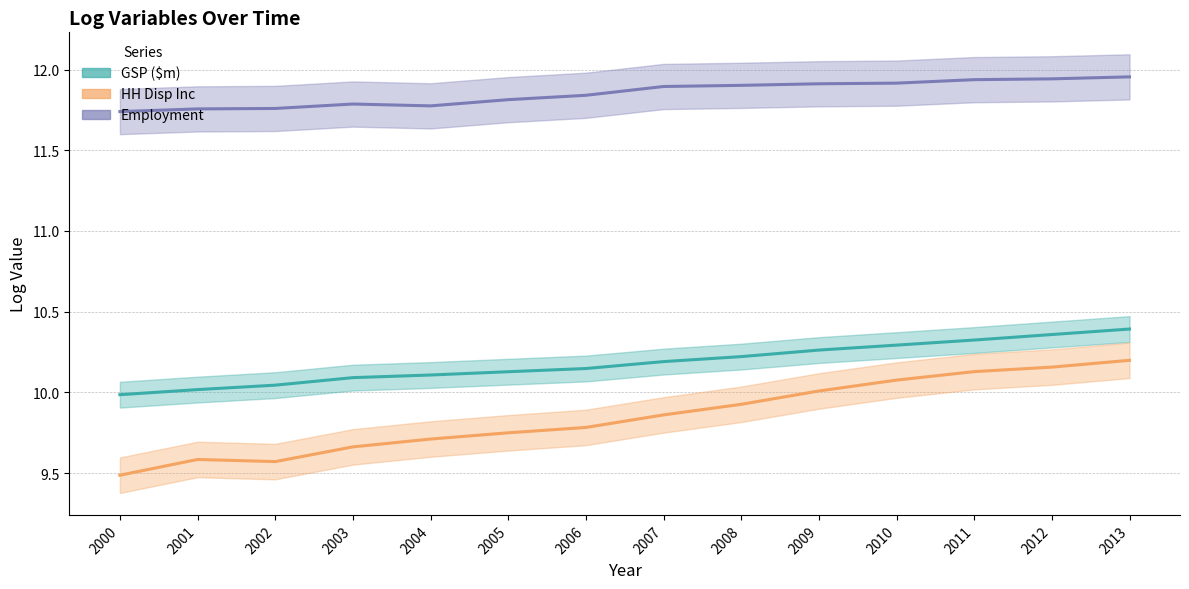

What are all the series names shown in the legend?

GSP ($m), HH Disp Inc, Employment